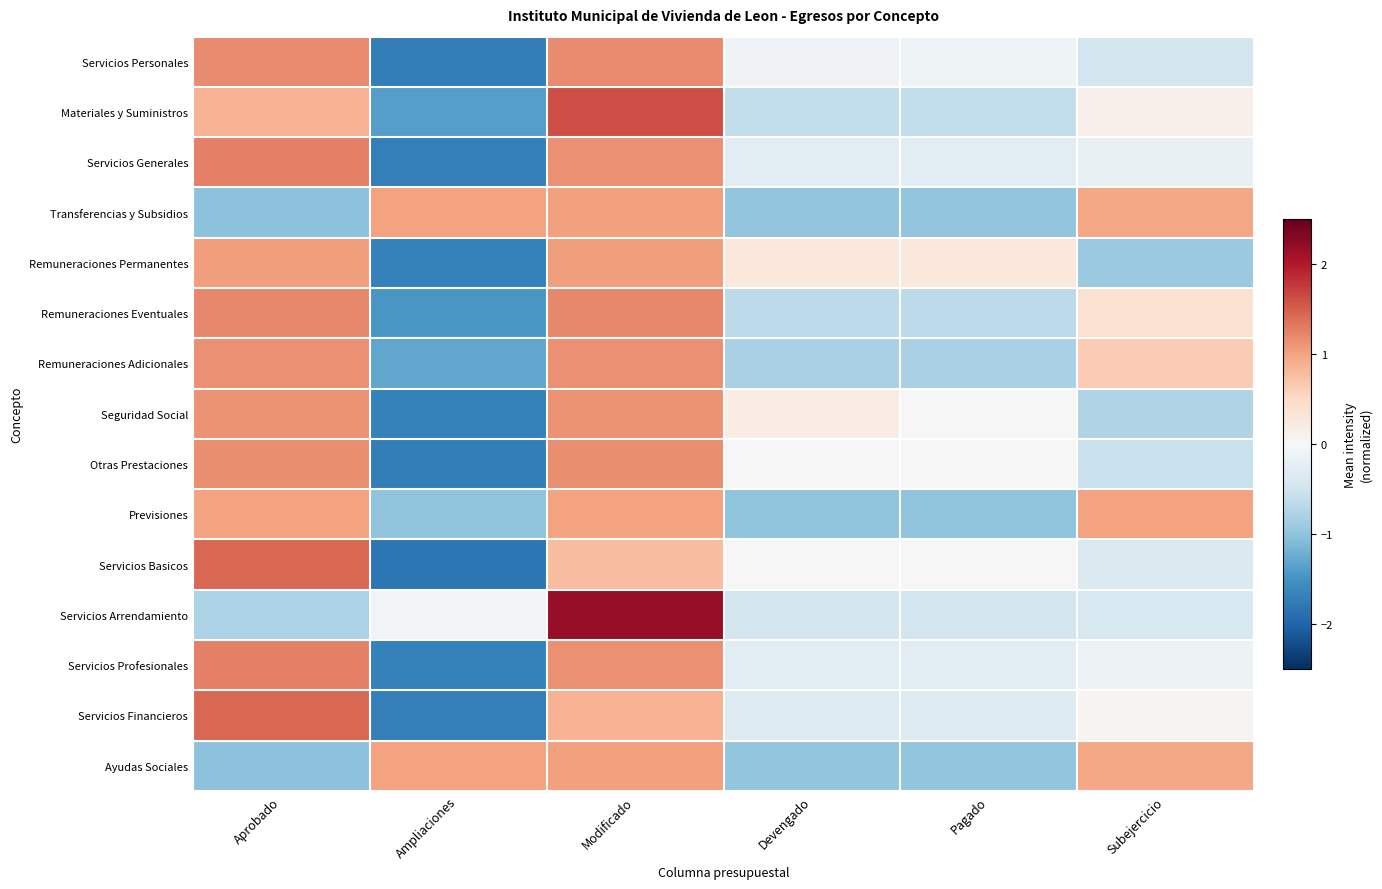

Reading left to right, extract all data points from this chart.

Servicios Personales: Aprobado=1.2	Ampliaciones=-1.7	Modificado=1.2	Devengado=-0.1	Pagado=-0.1	Subejercicio=-0.5
Materiales y Suministros: Aprobado=0.9	Ampliaciones=-1.4	Modificado=1.6	Devengado=-0.6	Pagado=-0.6	Subejercicio=0.1
Servicios Generales: Aprobado=1.3	Ampliaciones=-1.7	Modificado=1.2	Devengado=-0.3	Pagado=-0.3	Subejercicio=-0.2
Transferencias y Subsidios: Aprobado=-1.0	Ampliaciones=1.0	Modificado=1.0	Devengado=-1.0	Pagado=-1.0	Subejercicio=1.0
Remuneraciones Permanentes: Aprobado=1.0	Ampliaciones=-1.7	Modificado=1.0	Devengado=0.3	Pagado=0.3	Subejercicio=-0.9
Remuneraciones Eventuales: Aprobado=1.2	Ampliaciones=-1.5	Modificado=1.2	Devengado=-0.7	Pagado=-0.7	Subejercicio=0.4
Remuneraciones Adicionales: Aprobado=1.1	Ampliaciones=-1.3	Modificado=1.1	Devengado=-0.8	Pagado=-0.8	Subejercicio=0.6
Seguridad Social: Aprobado=1.1	Ampliaciones=-1.7	Modificado=1.1	Devengado=0.2	Pagado=-0.0	Subejercicio=-0.7
Otras Prestaciones: Aprobado=1.2	Ampliaciones=-1.7	Modificado=1.2	Devengado=-0.0	Pagado=-0.0	Subejercicio=-0.6
Previsiones: Aprobado=1.0	Ampliaciones=-1.0	Modificado=1.0	Devengado=-1.0	Pagado=-1.0	Subejercicio=1.0
Servicios Basicos: Aprobado=1.4	Ampliaciones=-1.8	Modificado=0.8	Devengado=-0.0	Pagado=-0.0	Subejercicio=-0.4
Servicios Arrendamiento: Aprobado=-0.8	Ampliaciones=-0.1	Modificado=2.2	Devengado=-0.5	Pagado=-0.5	Subejercicio=-0.4
Servicios Profesionales: Aprobado=1.3	Ampliaciones=-1.7	Modificado=1.1	Devengado=-0.3	Pagado=-0.3	Subejercicio=-0.1
Servicios Financieros: Aprobado=1.4	Ampliaciones=-1.7	Modificado=0.9	Devengado=-0.3	Pagado=-0.3	Subejercicio=0.1
Ayudas Sociales: Aprobado=-1.0	Ampliaciones=1.0	Modificado=1.0	Devengado=-1.0	Pagado=-1.0	Subejercicio=1.0